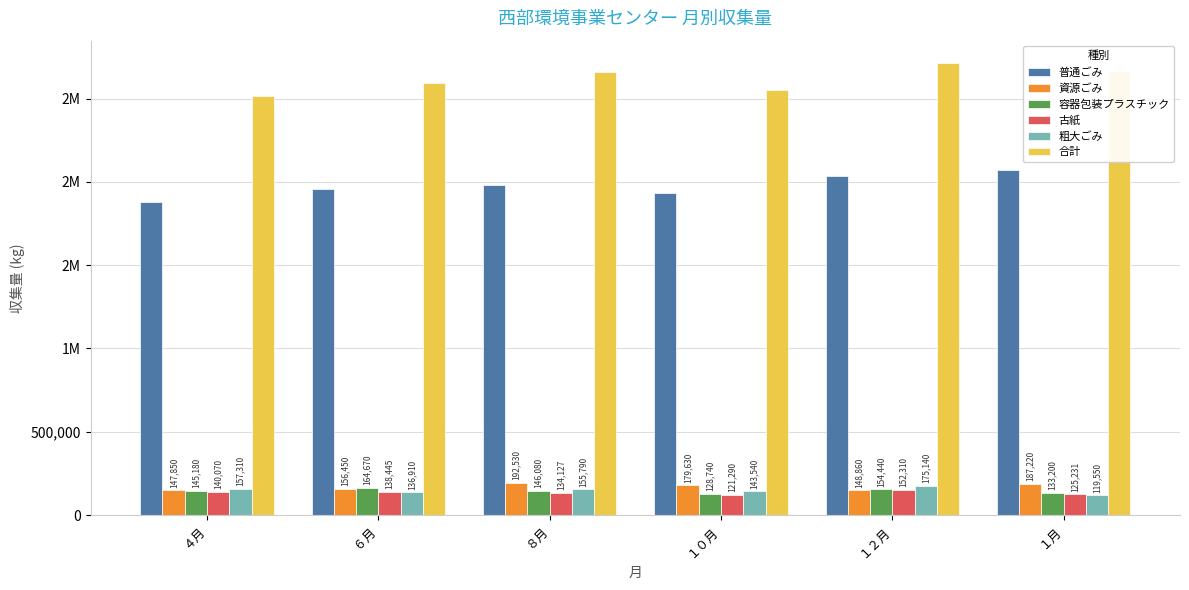

What are all the series names shown in the legend?

普通ごみ, 資源ごみ, 容器包装プラスチック, 古紙, 粗大ごみ, 合計